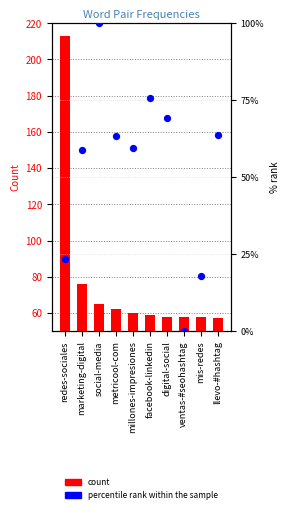

Which series has the widest spread of Y values?

count